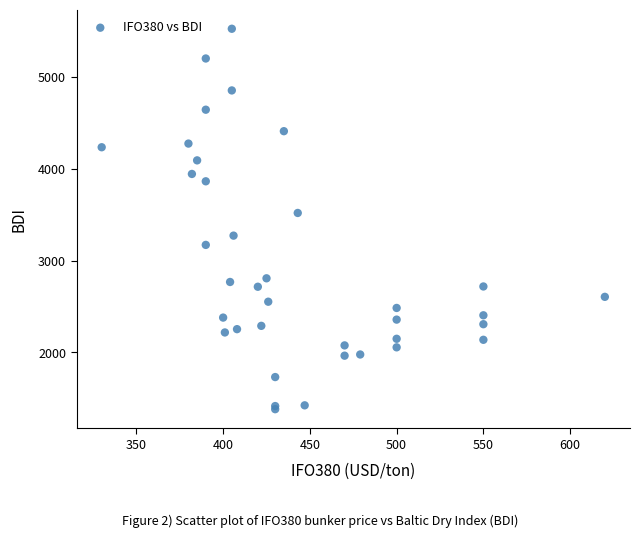

What Y value in the scatter plot is closest to 3453?

3519